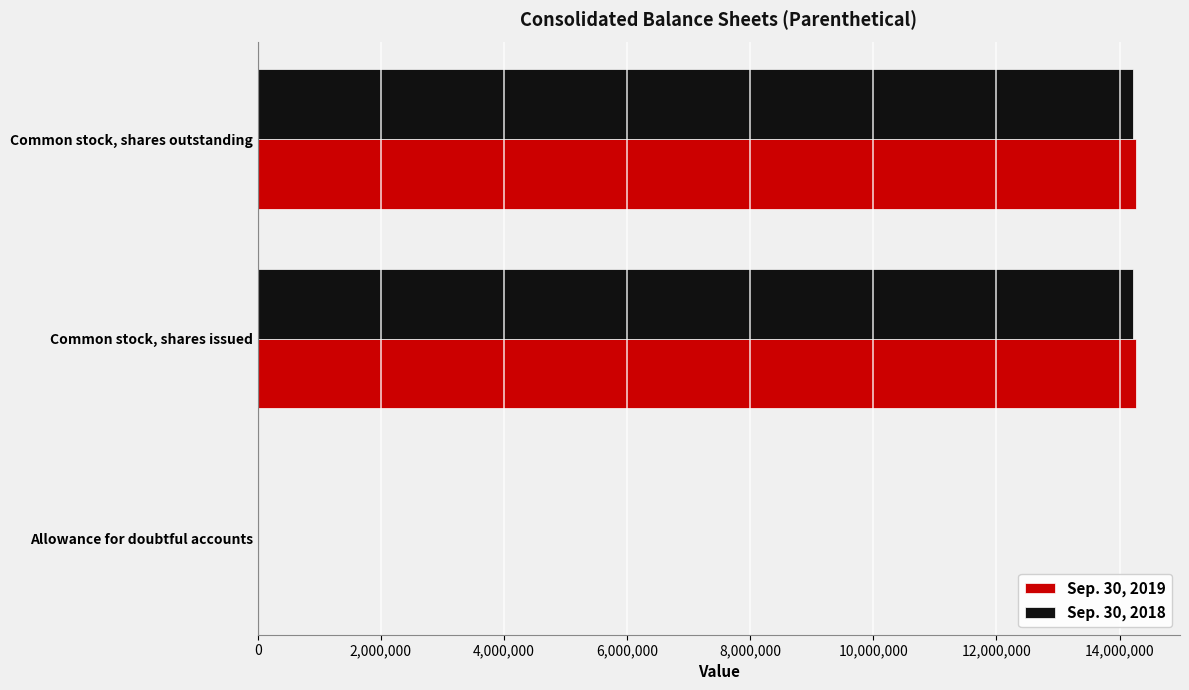

What is the total value across all series at Common stock, shares outstanding?

28485393